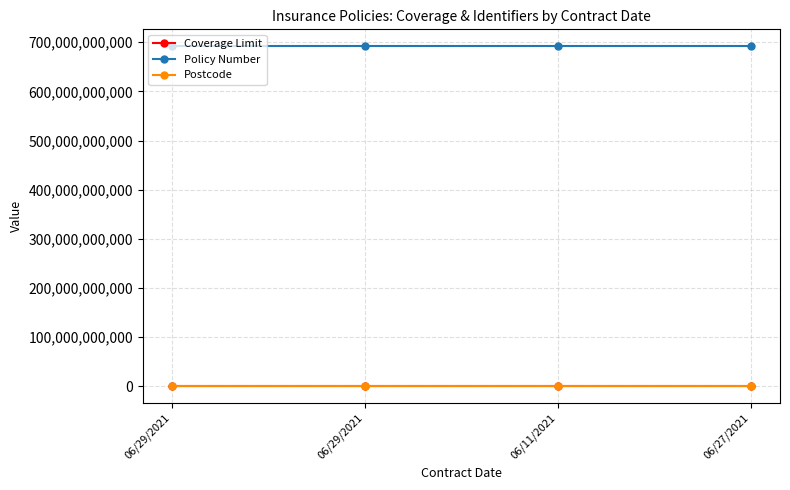

What is the spread (max minus min) of values at 06/29/2021?

691802053291